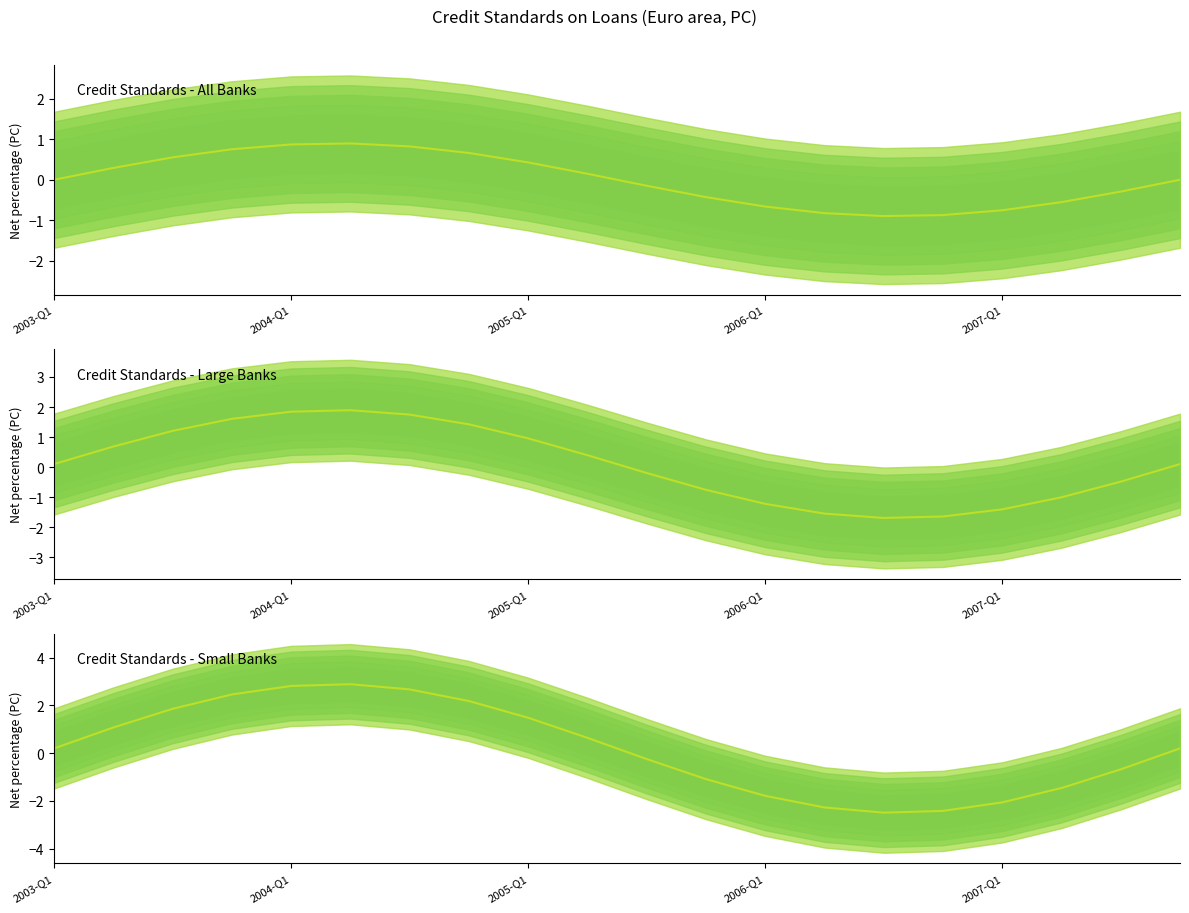

Reading left to right, transcribe all the data shown in this chart.

Credit Standards - All Banks: 0.0	0.3	0.6	0.8	0.9	0.9	0.8	0.7	0.4	0.1	-0.1	-0.4	-0.7	-0.8	-0.9	-0.9	-0.8	-0.6	-0.3	-0.0
Credit Standards - Large Banks: 0.1	0.7	1.2	1.6	1.8	1.9	1.7	1.4	1.0	0.4	-0.2	-0.8	-1.2	-1.5	-1.7	-1.6	-1.4	-1.0	-0.5	0.1
Credit Standards - Small Banks: 0.2	1.1	1.9	2.5	2.8	2.9	2.7	2.2	1.5	0.6	-0.2	-1.1	-1.8	-2.3	-2.5	-2.4	-2.1	-1.5	-0.7	0.2